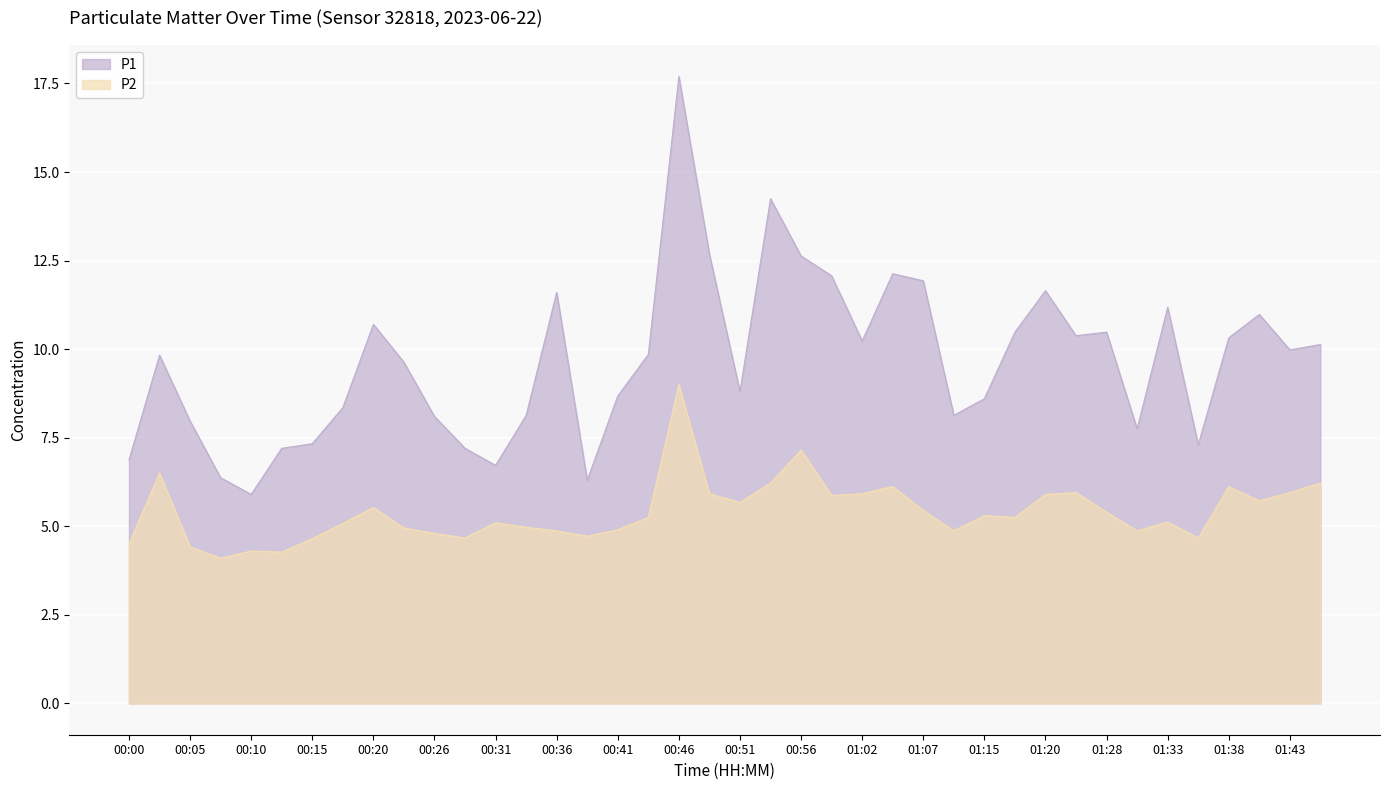

Which series has the largest total across all categories?

P1